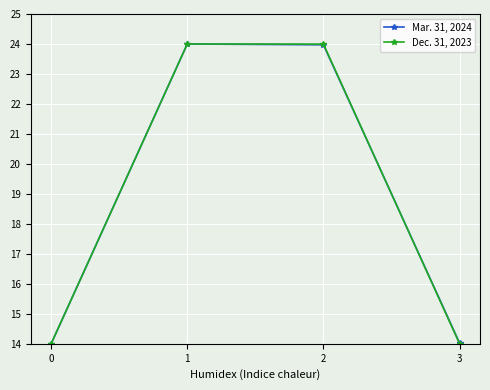

What is the total value across all series at 1?

48.0